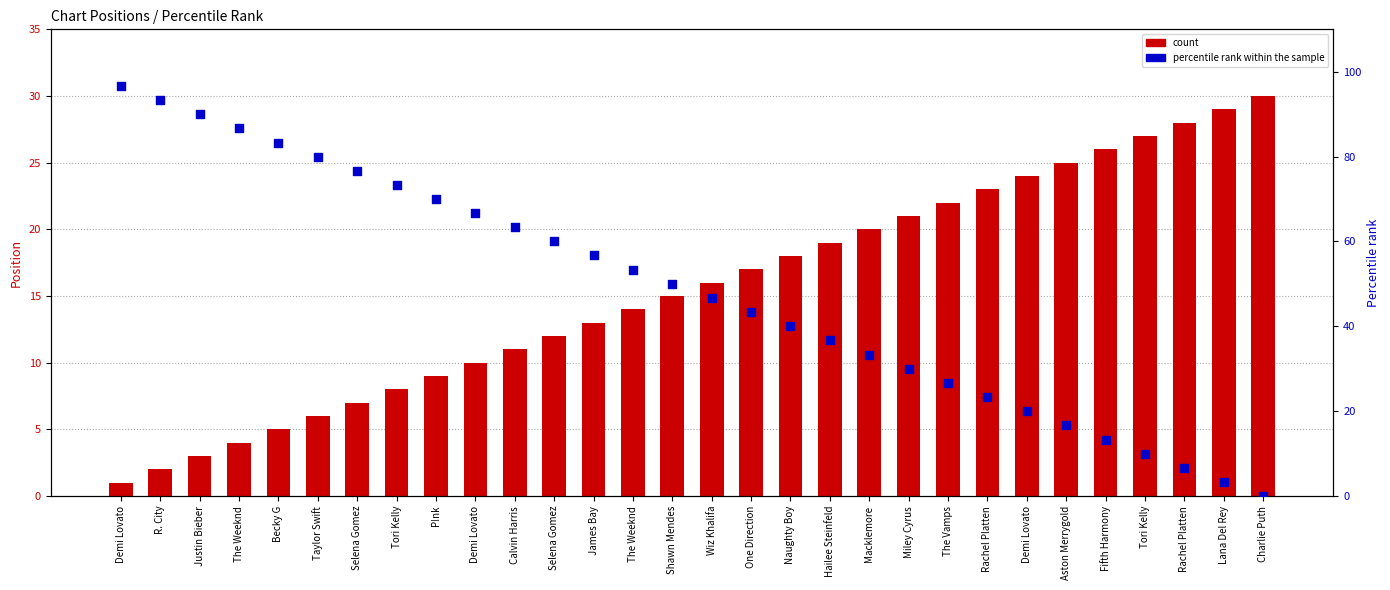

Which series has the largest Y range (max minus min)?

percentile rank within the sample